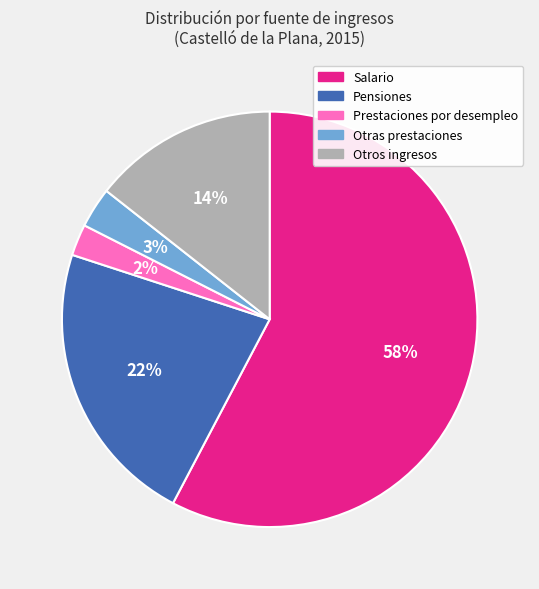

How many slices are in this pie chart?

5